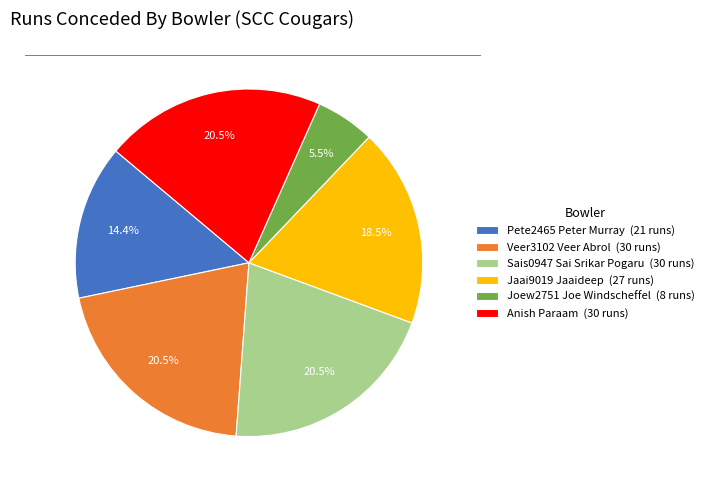

Approximately how many times larger is the value at Pete2465 Peter Murray compared to Sais0947 Sai Srikar Pogaru?

0.7